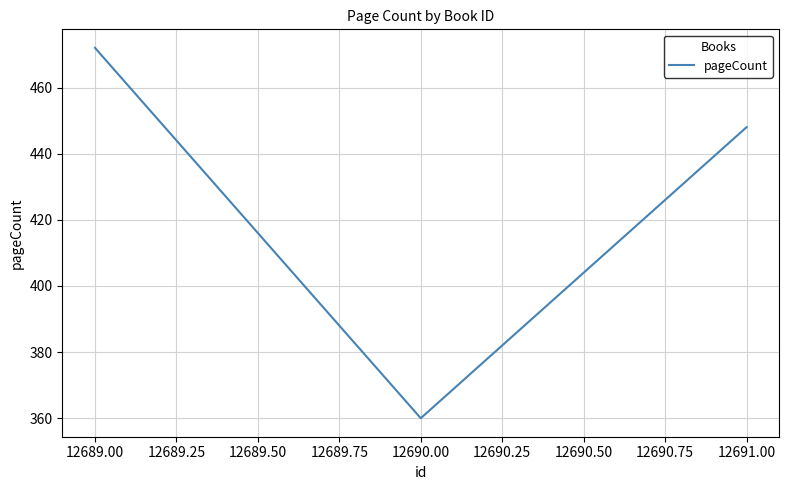

Is this an area chart (filled region under the line)?

No